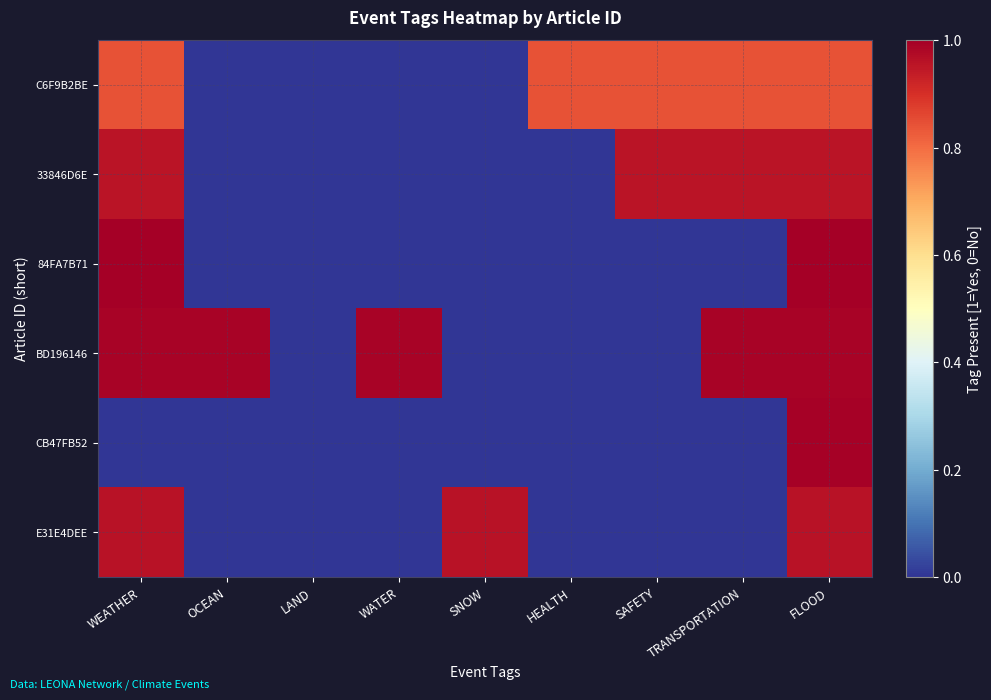

At WATER, list the series in order from smallest to largest.

C6F9B2BE, 33846D6E, 84FA7B71, CB47FB52, E31E4DEE, BD196146